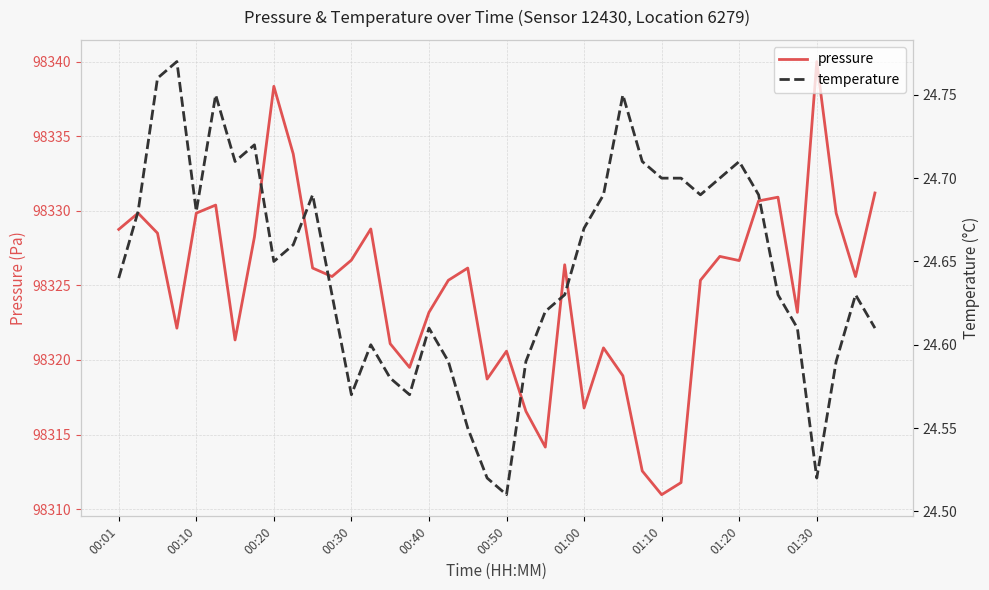

What is the total value across all series at 01:10?

98335.7